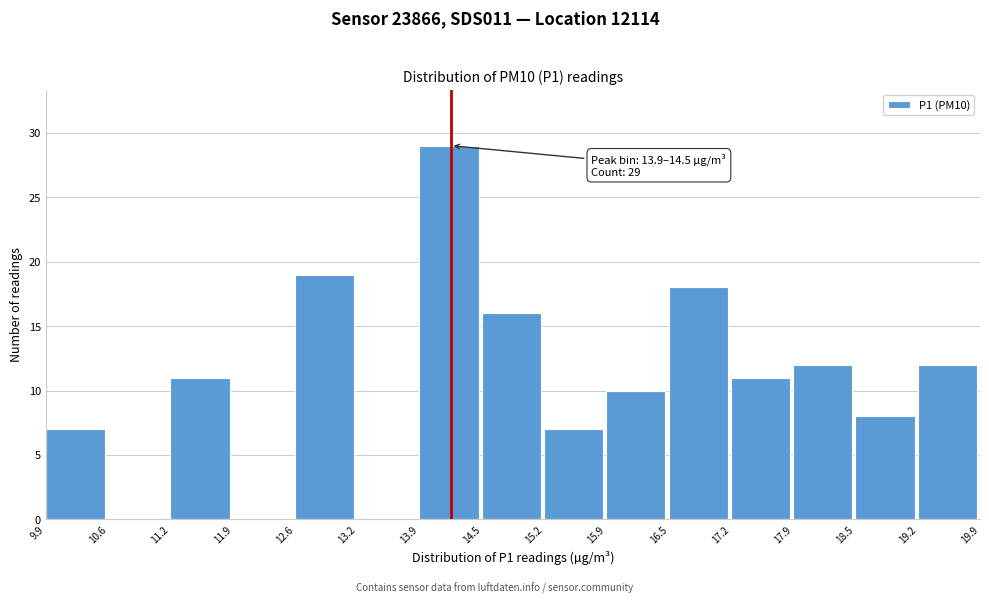

Which range on the x-axis has the tallest bar?

13.9 to 14.5